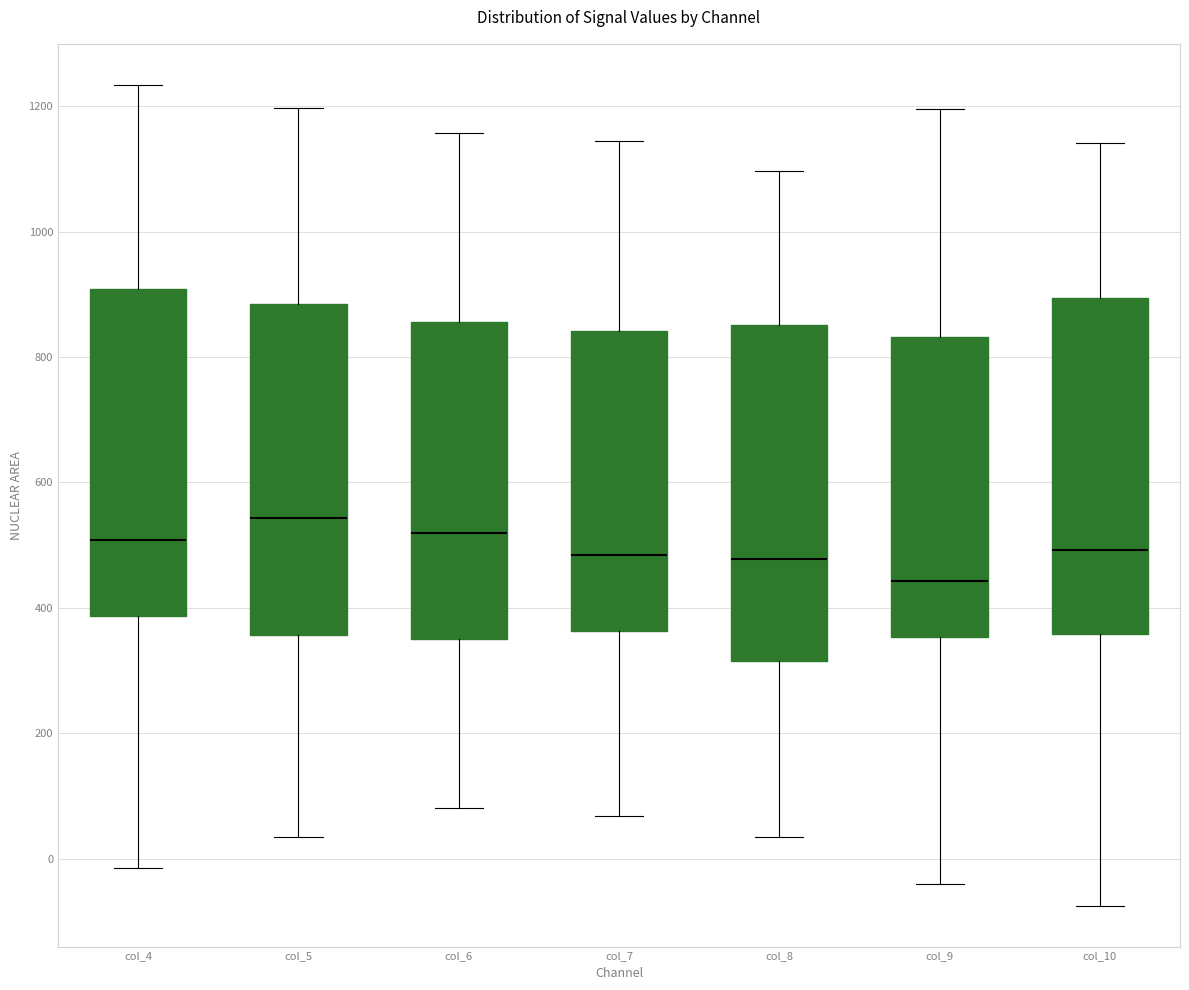

Reading left to right, read every box against the y-axis: the position of its median line, the range the box covers, and the ends of its whiskers. The values are not printed on the chart, so give them approximately, as read against the axis.

col_4: median 500, box 380 to 900, whiskers -20 to 1240
col_5: median 540, box 360 to 880, whiskers 40 to 1200
col_6: median 520, box 340 to 860, whiskers 80 to 1160
col_7: median 480, box 360 to 840, whiskers 60 to 1140
col_8: median 480, box 320 to 860, whiskers 40 to 1100
col_9: median 440, box 360 to 840, whiskers -40 to 1200
col_10: median 500, box 360 to 900, whiskers -80 to 1140